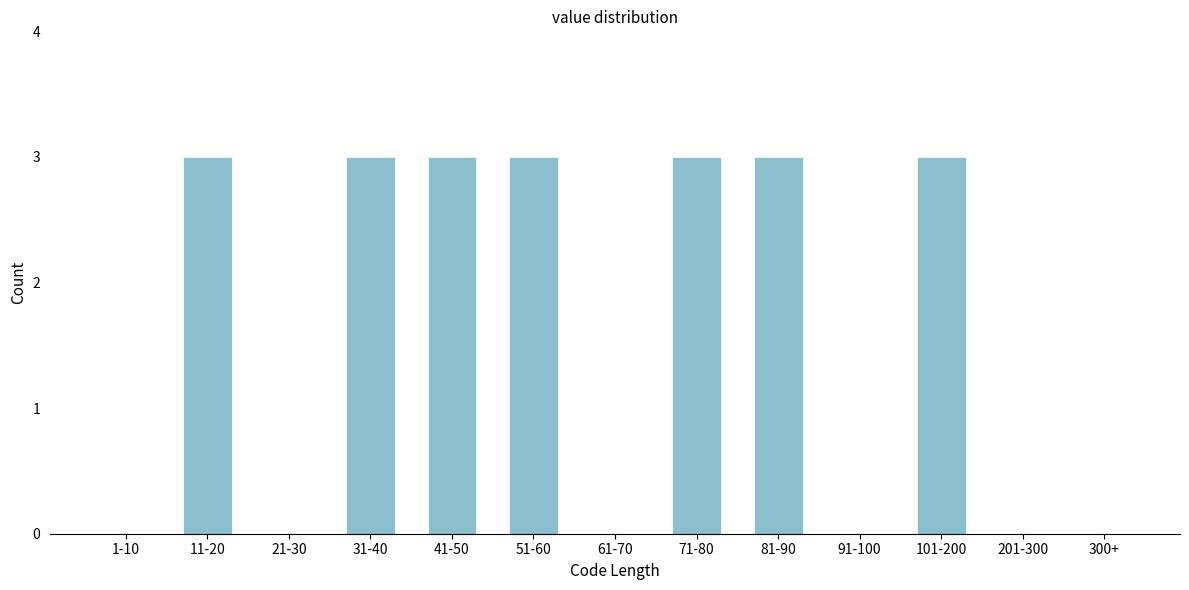

Reading right to left, extract all data points from this chart.

300+=0	201-300=0	101-200=3	91-100=0	81-90=3	71-80=3	61-70=0	51-60=3	41-50=3	31-40=3	21-30=0	11-20=3	1-10=0